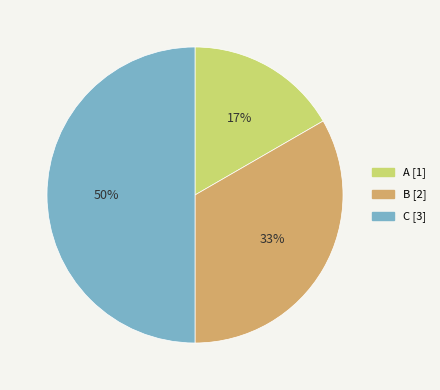

To the nearest percent, what is the difference between the largest and smallest slice percentages?

33%